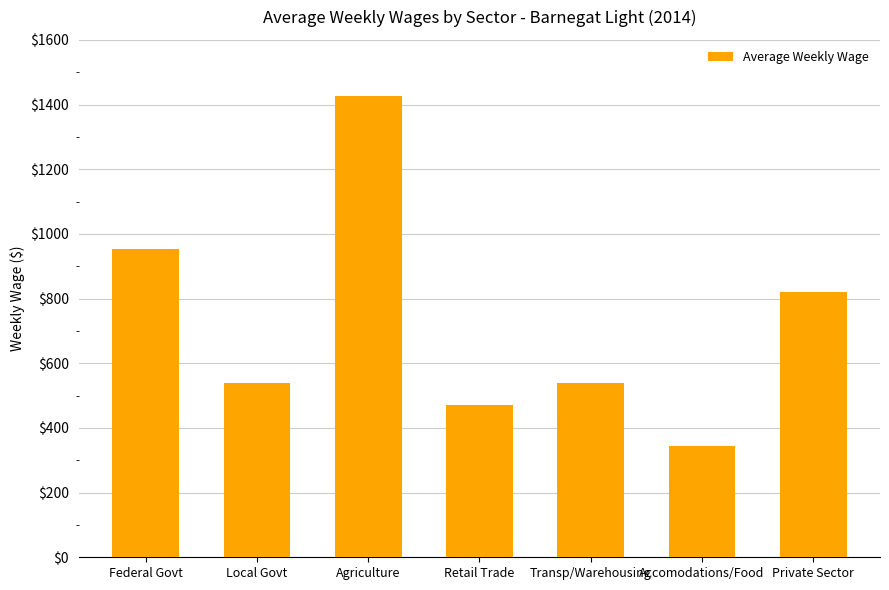

Which label corresponds to the largest value in the chart?

Agriculture